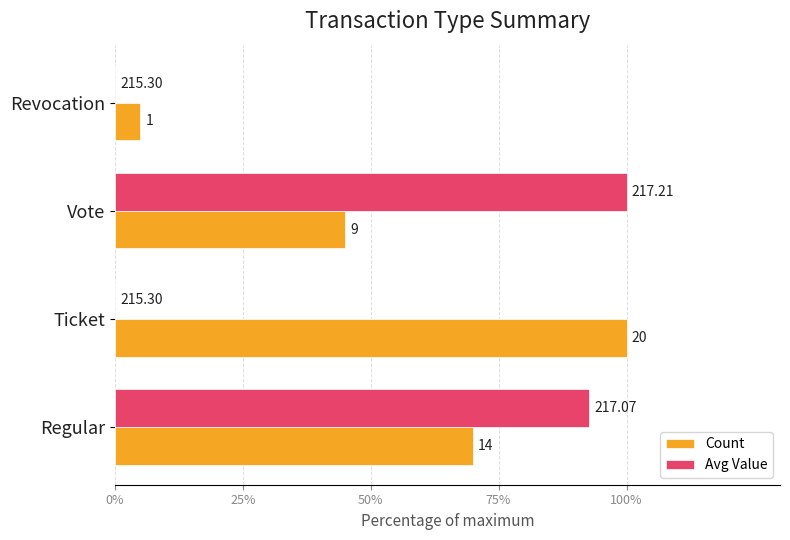

Which series has the widest spread of values?

Avg Value